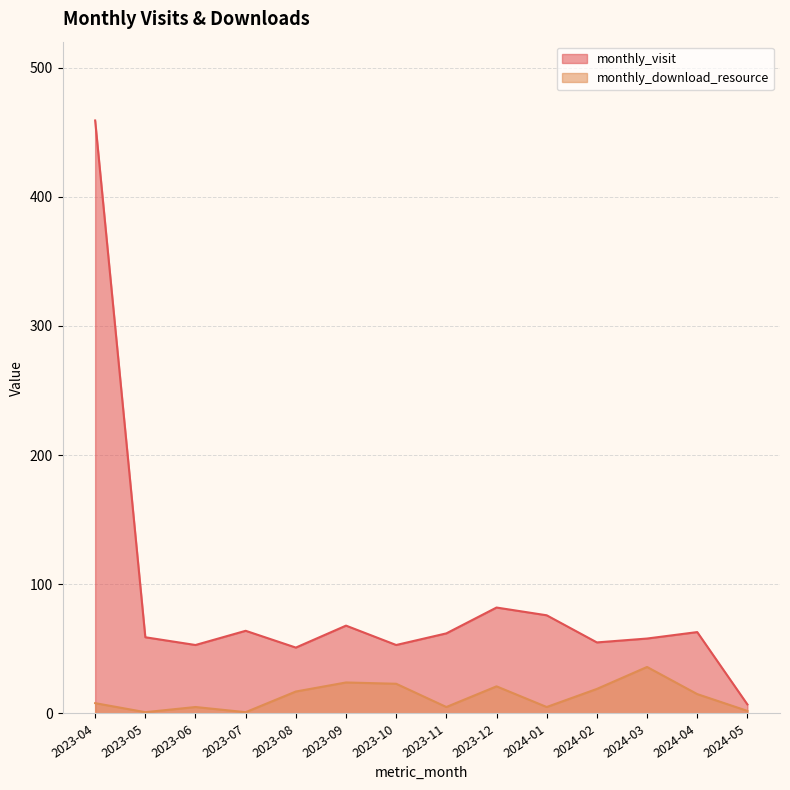

List the labels in order of monthly_visit value, largest first.

2023-04, 2023-12, 2024-01, 2023-09, 2023-07, 2024-04, 2023-11, 2023-05, 2024-03, 2024-02, 2023-06, 2023-10, 2023-08, 2024-05